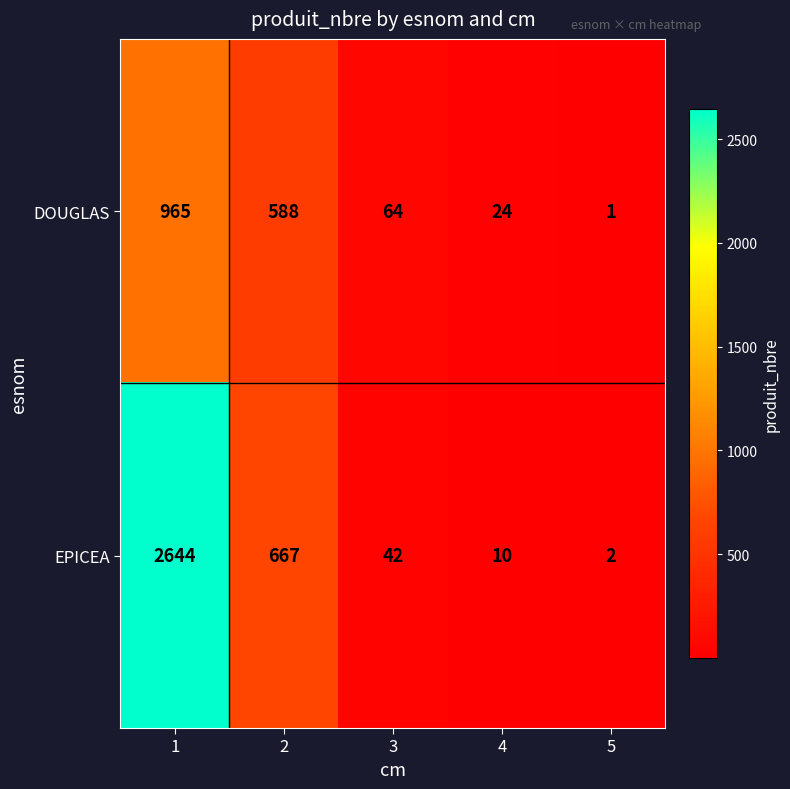

Reading left to right, what are all the values shown in this chart?

DOUGLAS: 1=965	2=588	3=64	4=24	5=1
EPICEA: 1=2644	2=667	3=42	4=10	5=2